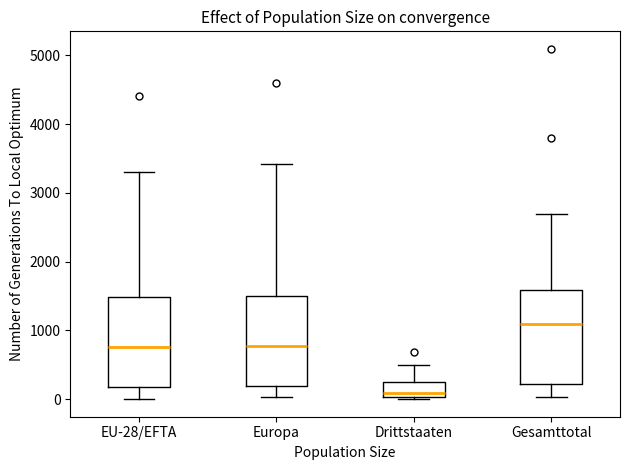

Which box has the lowest median line?

Drittstaaten